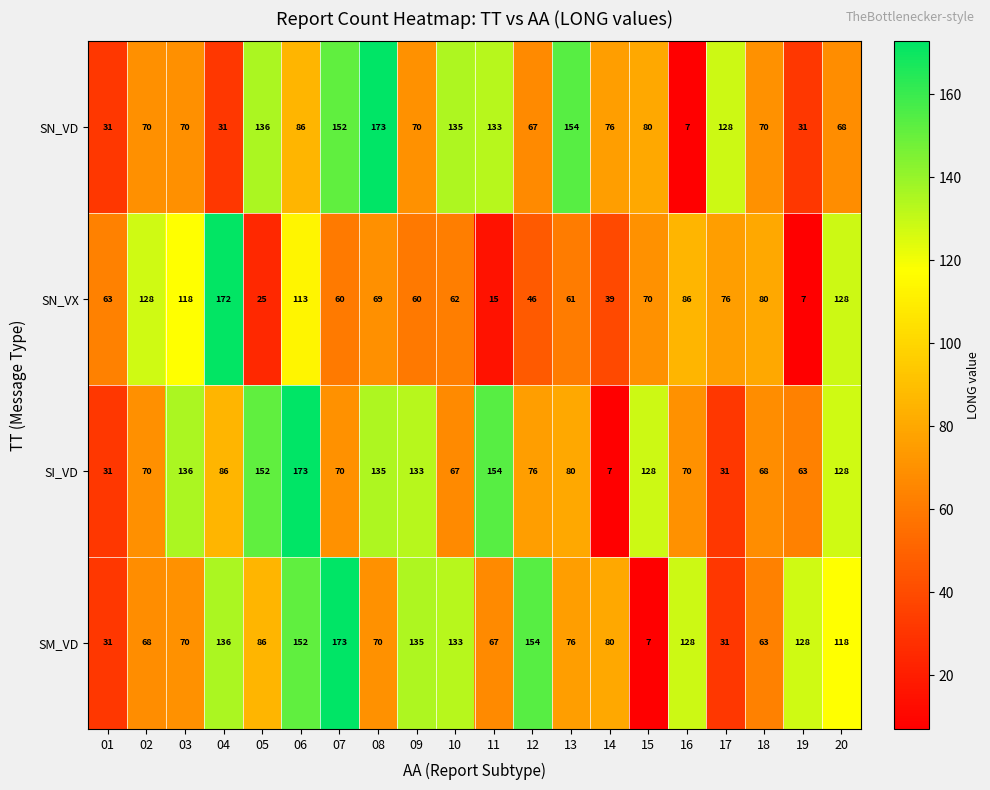

Read the SI_VD value at 13, to the nearest 5.

80